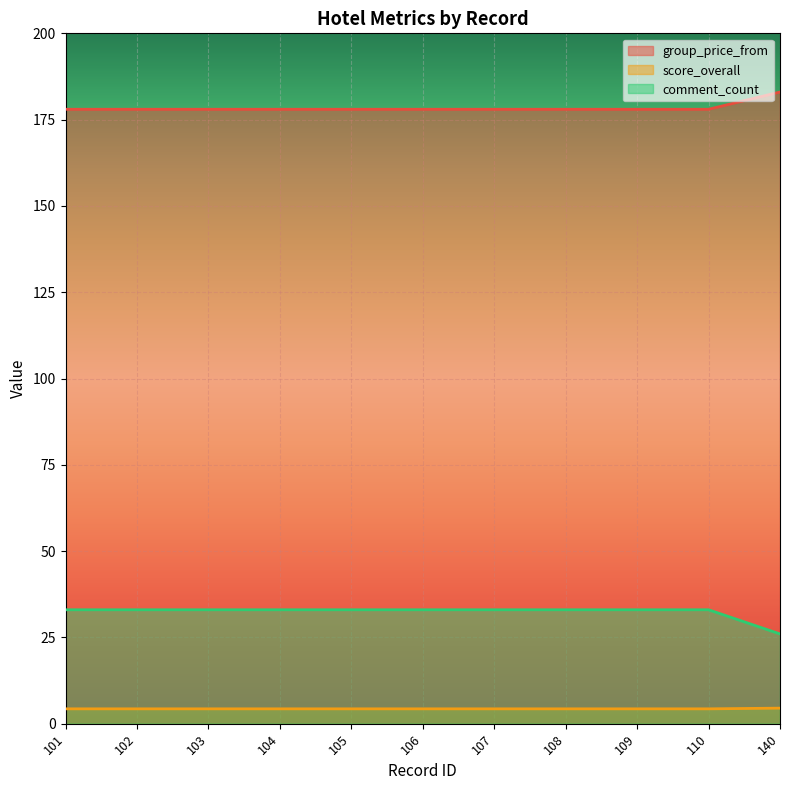

List the series in order of their overall mean, highest first.

group_price_from, comment_count, score_overall